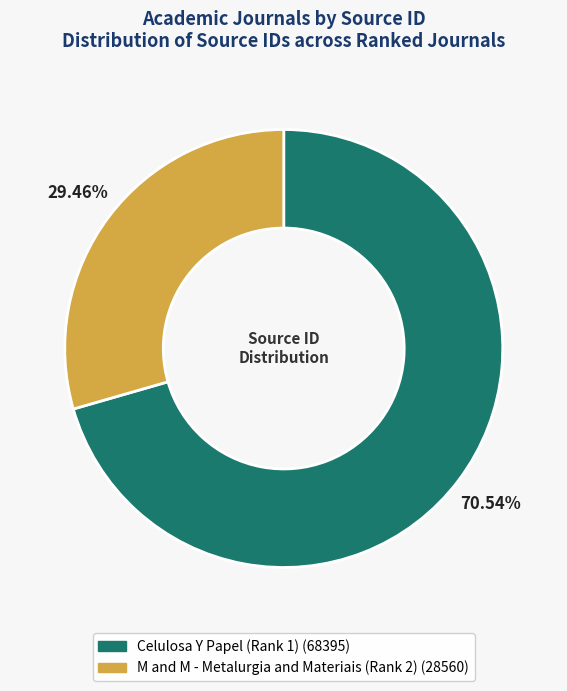

To the nearest percent, what is the combined percentage of M and M - Metalurgia and Materiais (Rank 2) and Celulosa Y Papel (Rank 1)?

100%